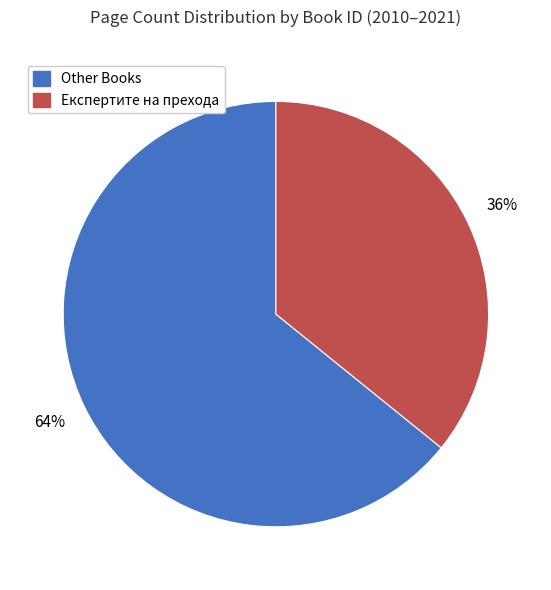

Is there any slice that represents more than half of the pie?

Yes